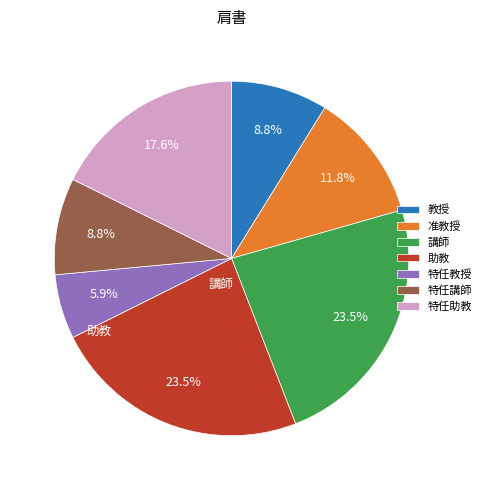

To the nearest percent, what is the combined percentage of 特任教授 and 講師?

29%